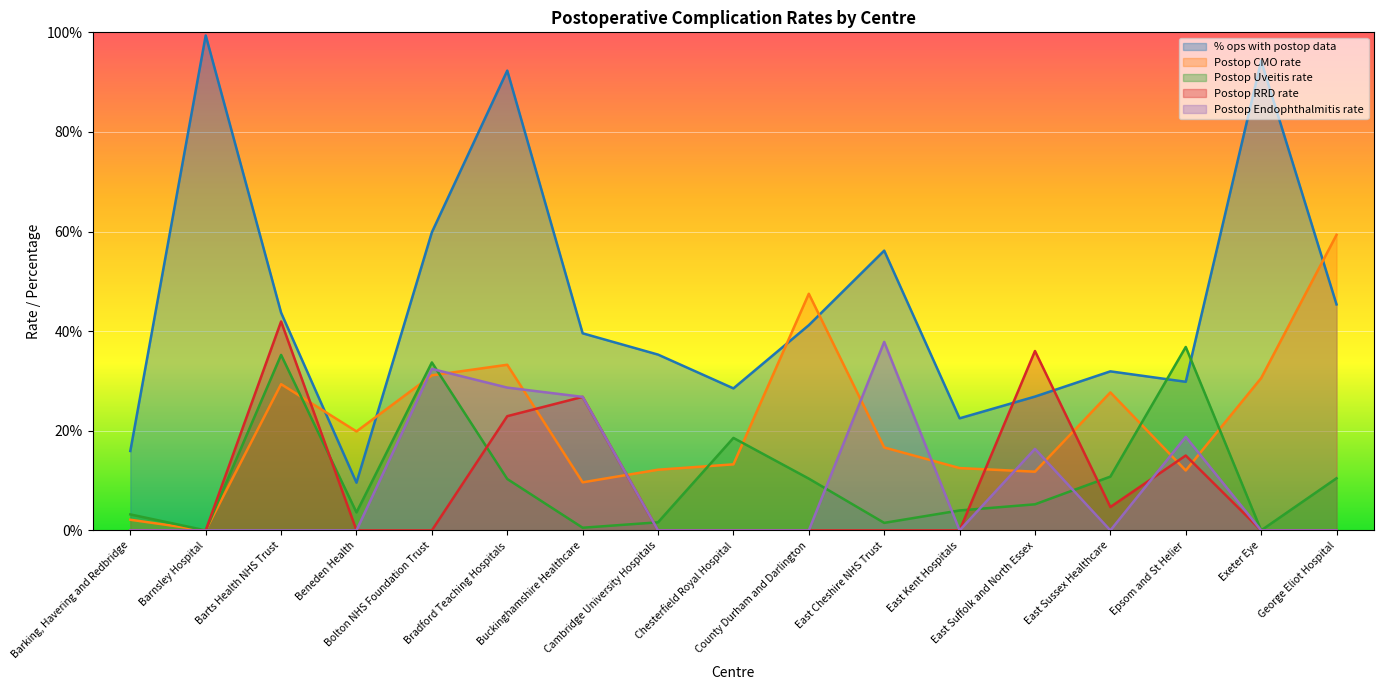

Is it true that % ops with postop data equals 22.5 at East Kent Hospitals?

True